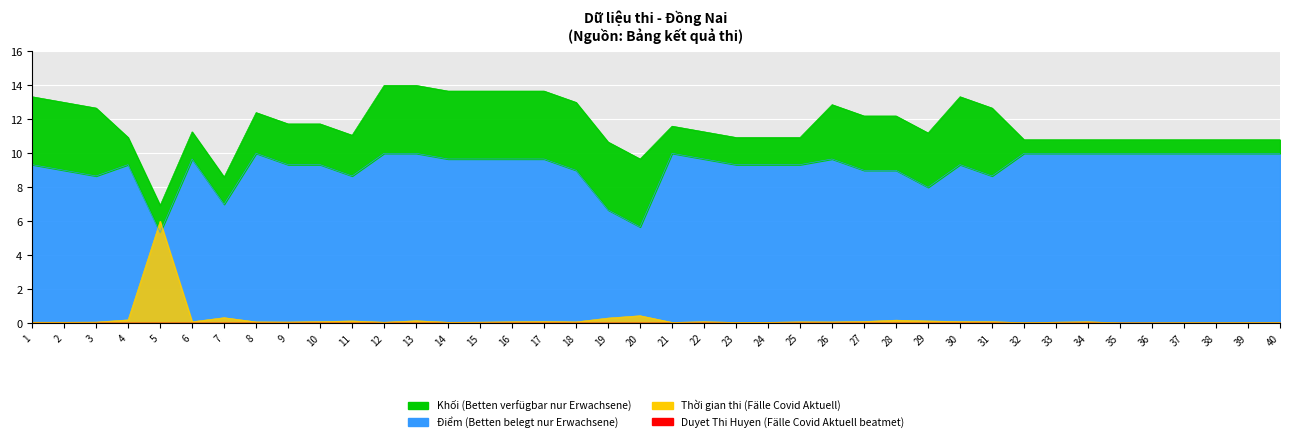

What is the difference between the maximum and second lowest values in the Điểm series?

4.3